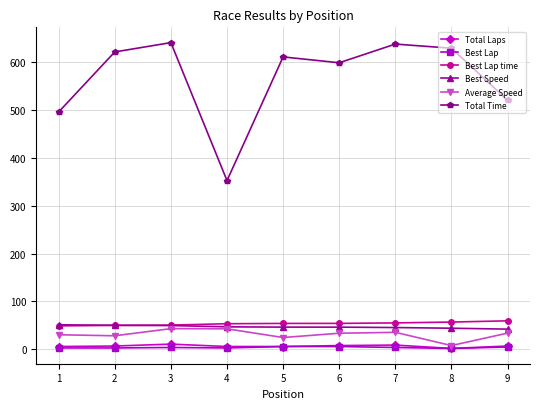

What is the value of the Total Laps point at the 1st from the left?

6.0